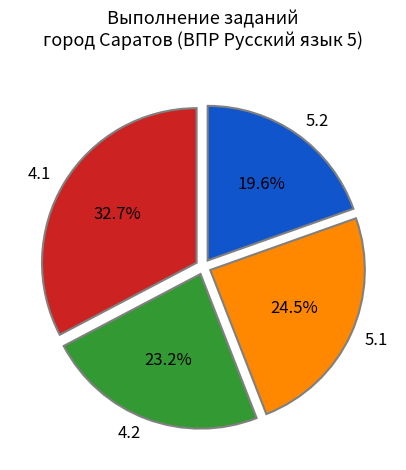

How many segments does this pie chart have?

4